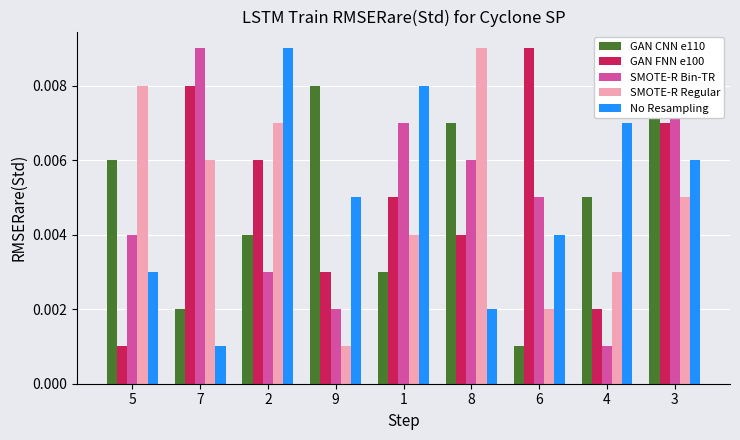

Which series changed the most between 2 and 8?

No Resampling